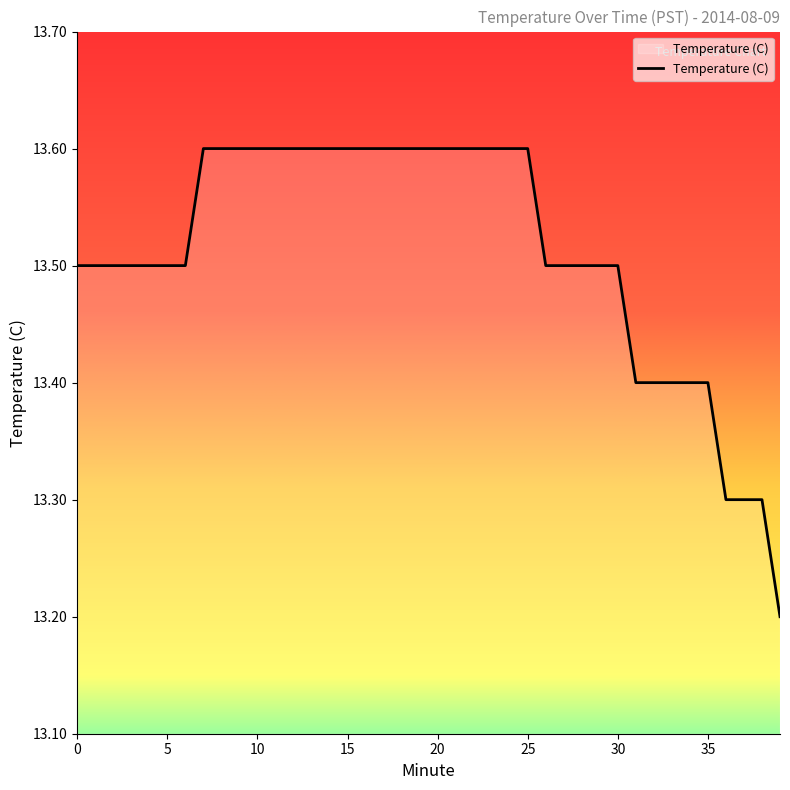

How many values are between 13 and 14?

40